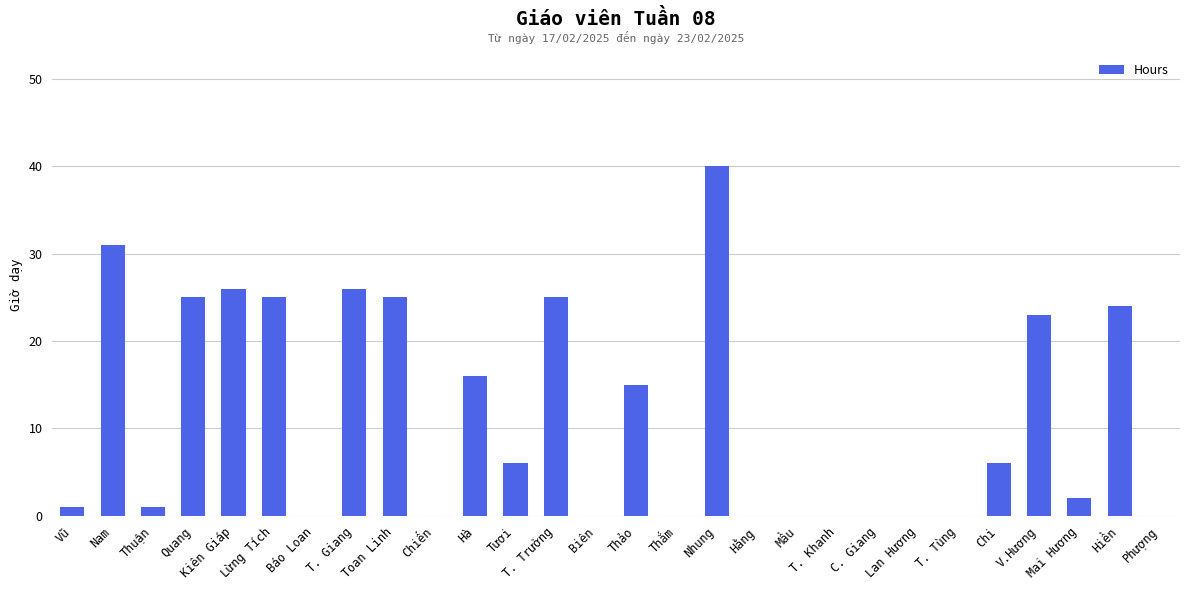

What is the approximate value at Kiên Giáp?

26